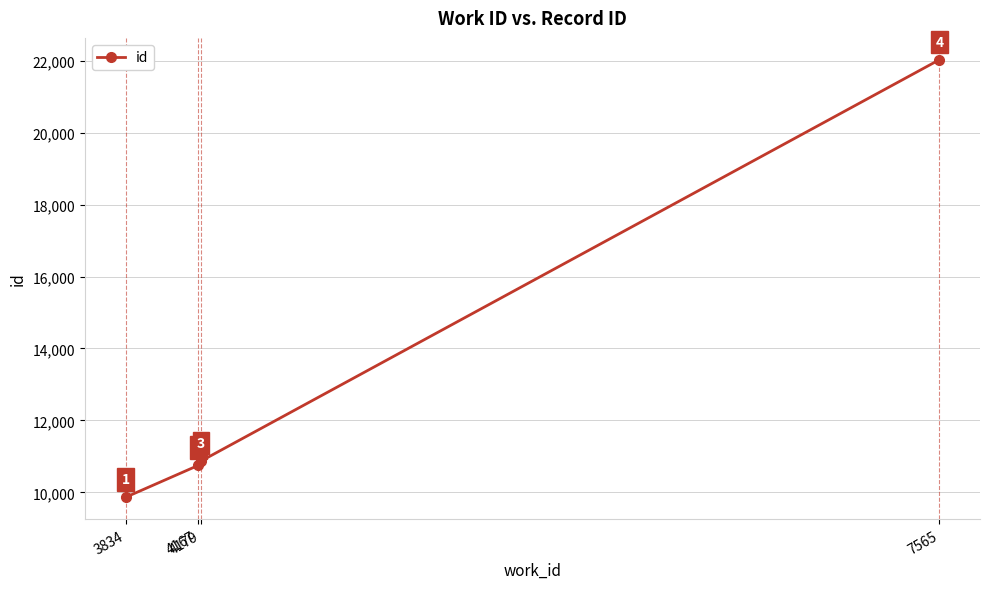

How many categories are shown in the chart?

4